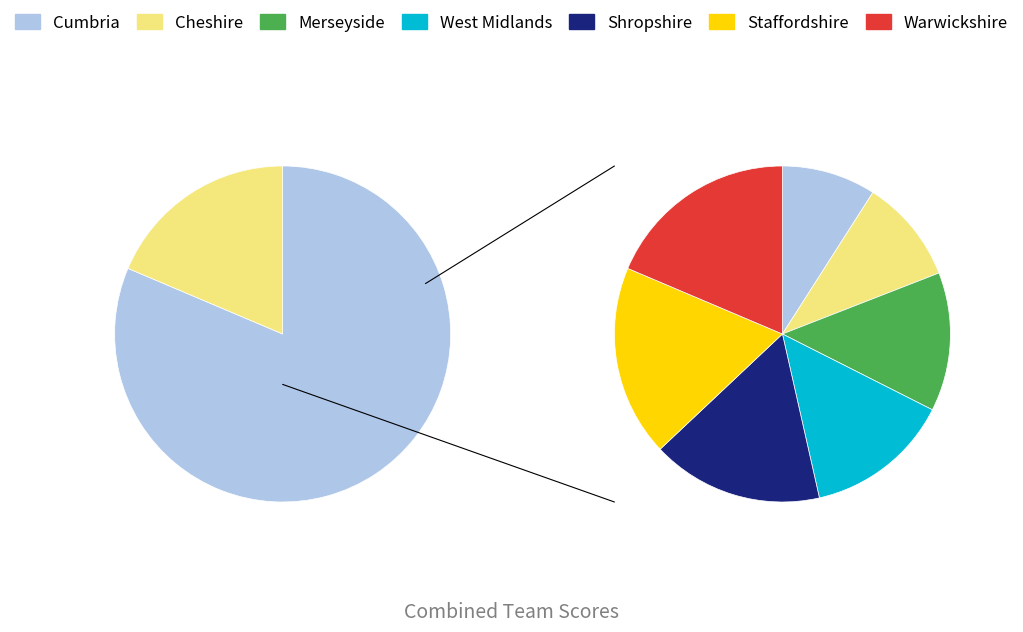

Between Shropshire and Warwickshire, which is larger?

Warwickshire